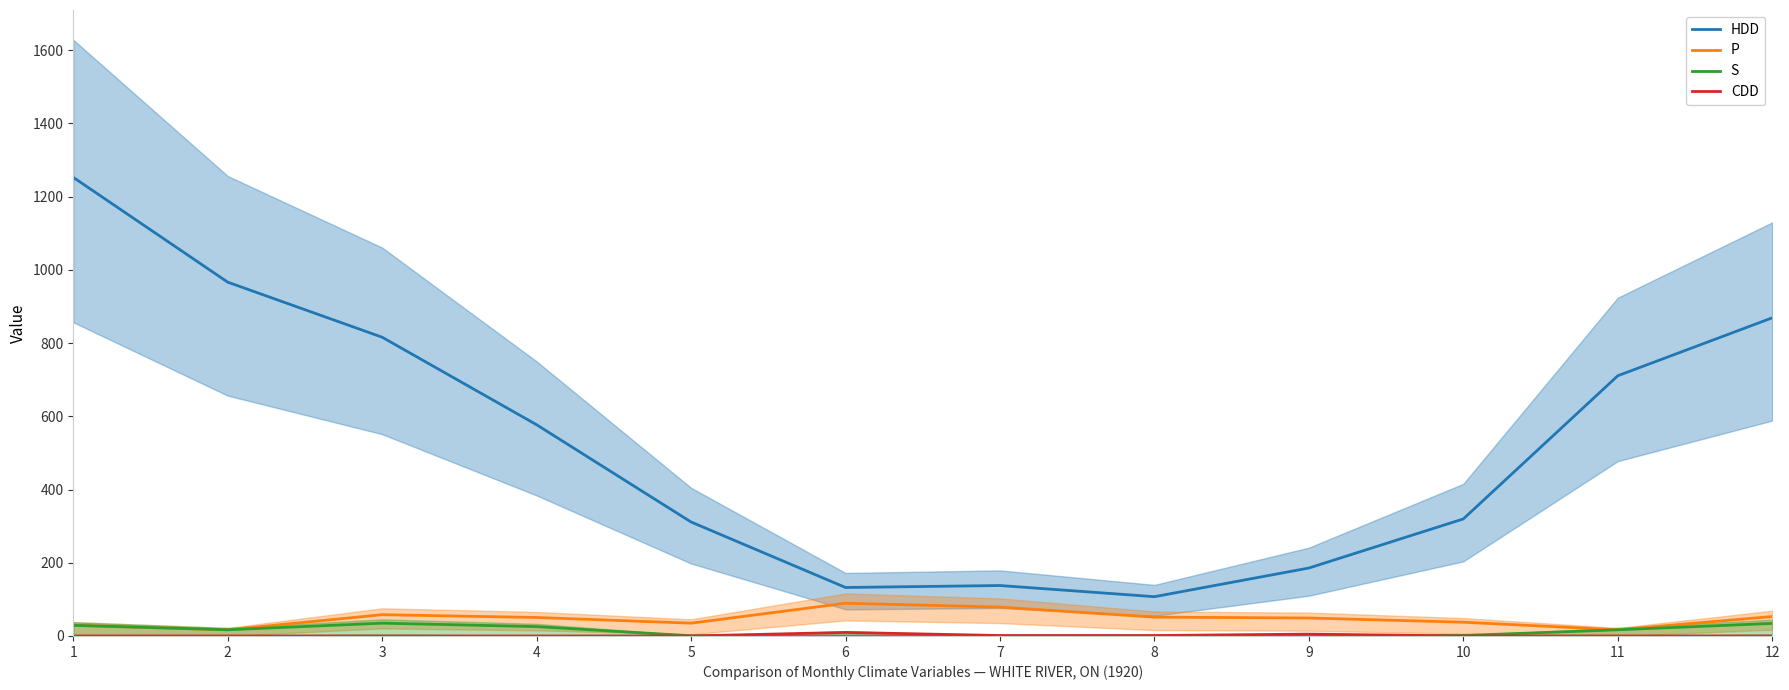

In HDD, how many points are lower than both neighbors (excluding endpoints)?

2